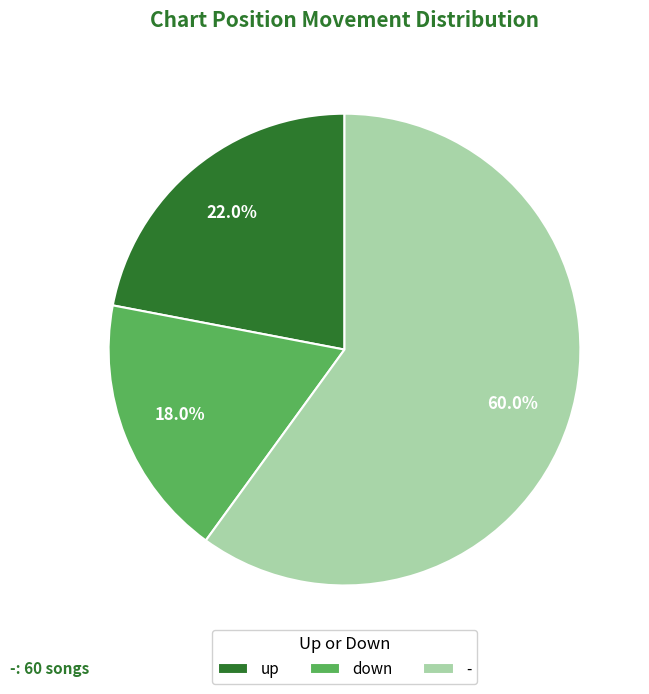

Count the number of slices in the pie.

3